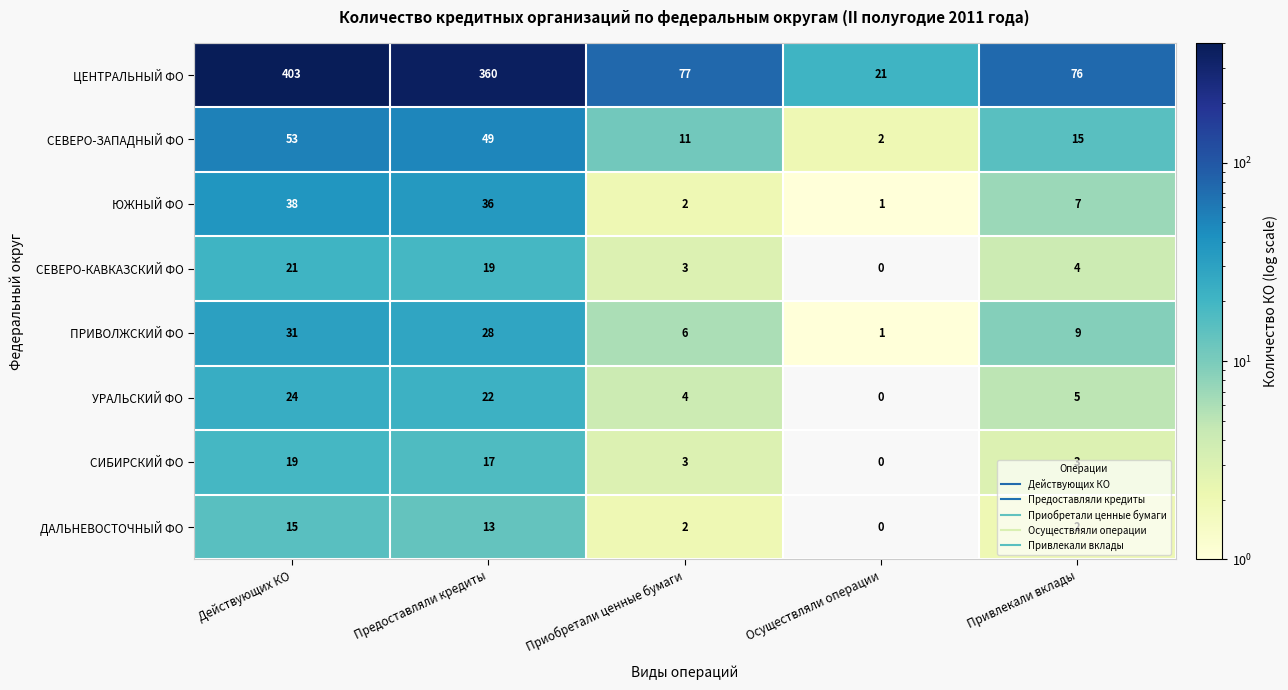

What is the total value across all series at Предоставляли кредиты?

544